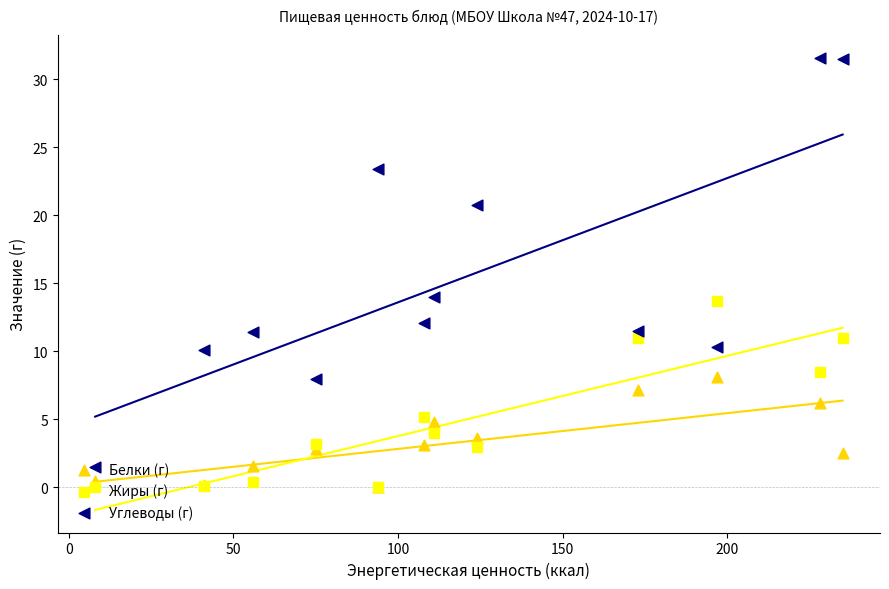

Is the value of Углеводы (г) at 50 greater than the value of Белки (г) at 8?

Yes